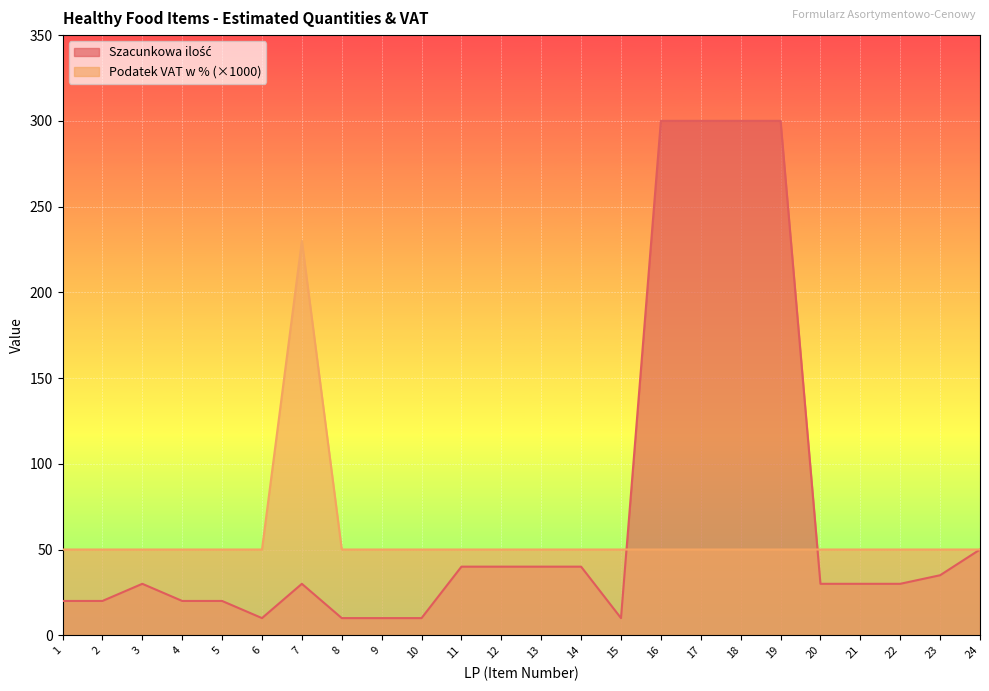

What is the spread (max minus min) of values at 18?

250